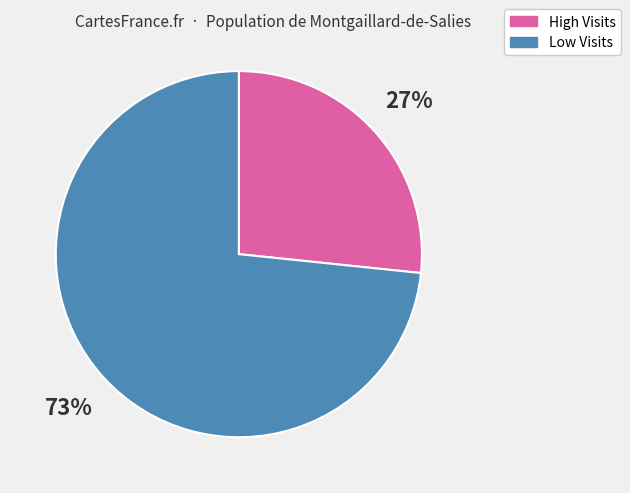

How many segments does this pie chart have?

2